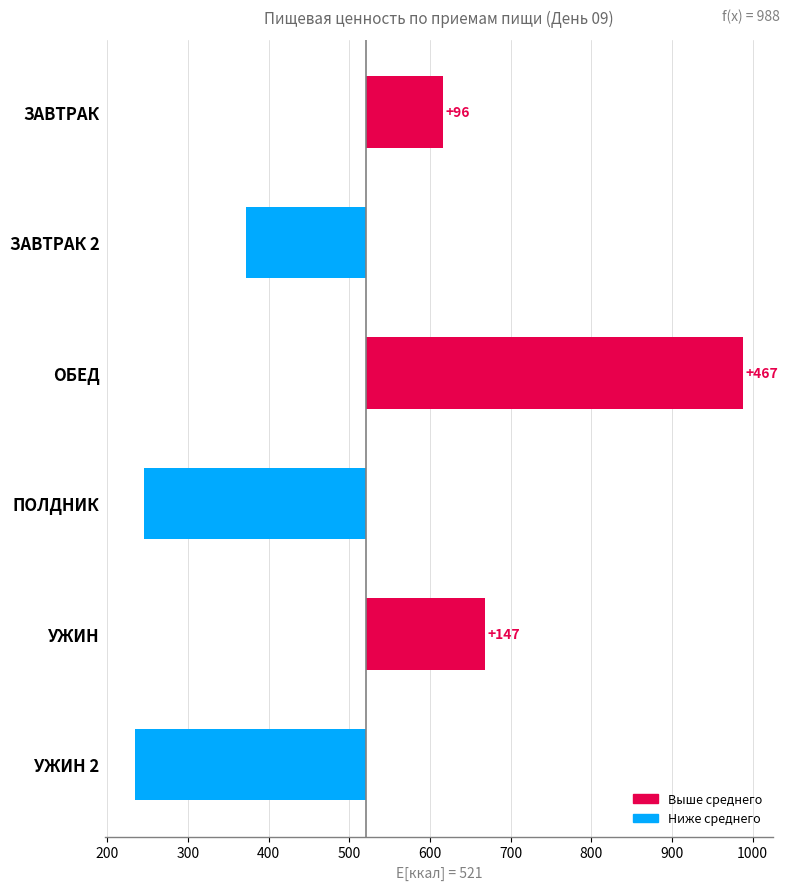

How many values are below 95?

3